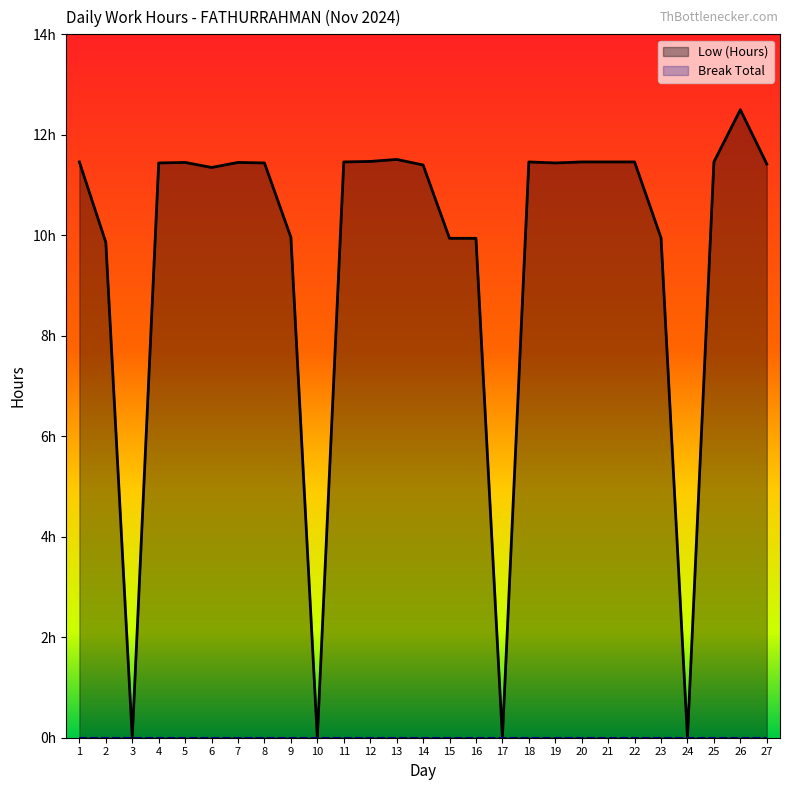

Reading left to right, list all the values displayed in this chart.

11.5	9.9	0.0	11.4	11.4	11.3	11.4	11.4	10.0	0.0	11.5	11.5	11.5	11.4	9.9	9.9	0.0	11.5	11.4	11.5	11.5	11.5	9.9	0.0	11.5	12.5	11.4